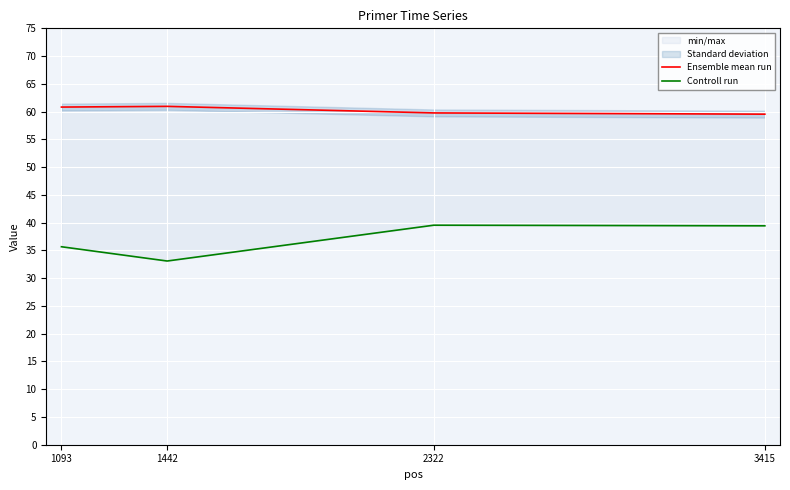

True or false: Controll run and Ensemble mean run intersect in this chart.

False